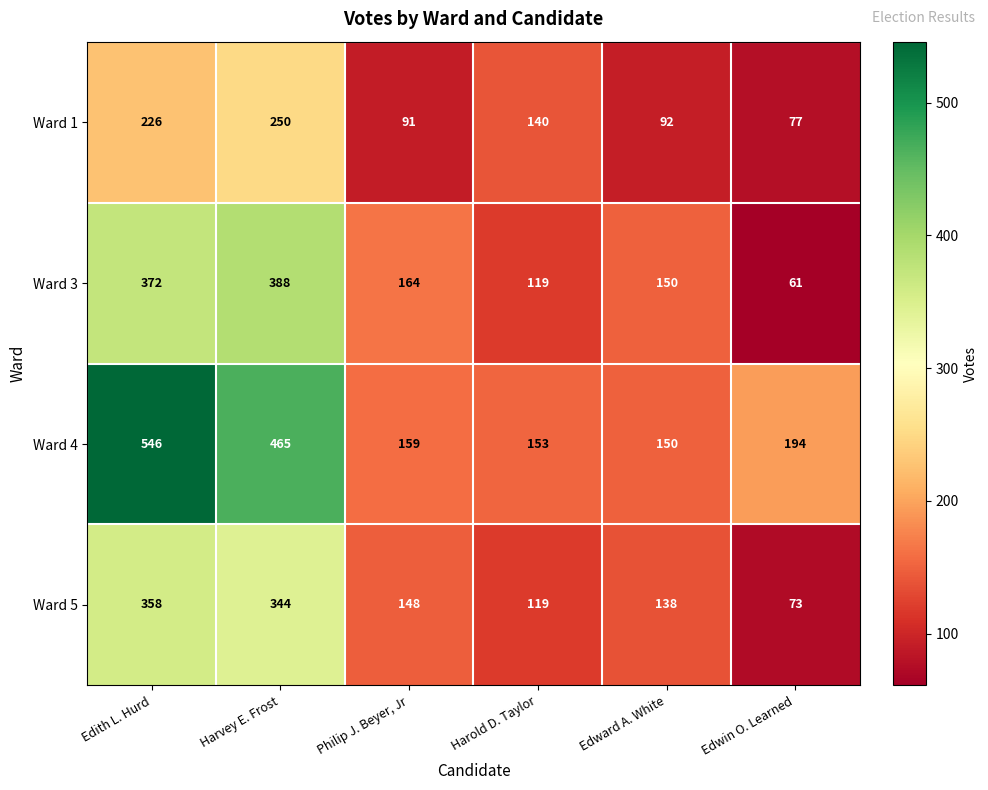

What is the greatest value displayed?

546